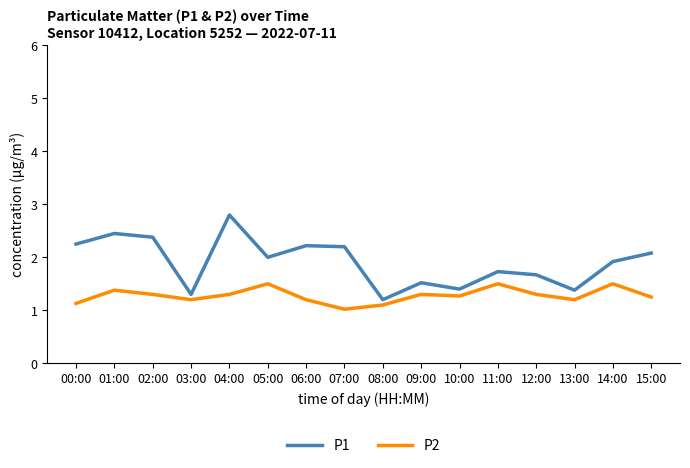

What is the difference between the maximum and minimum values in the P2 series?

0.5